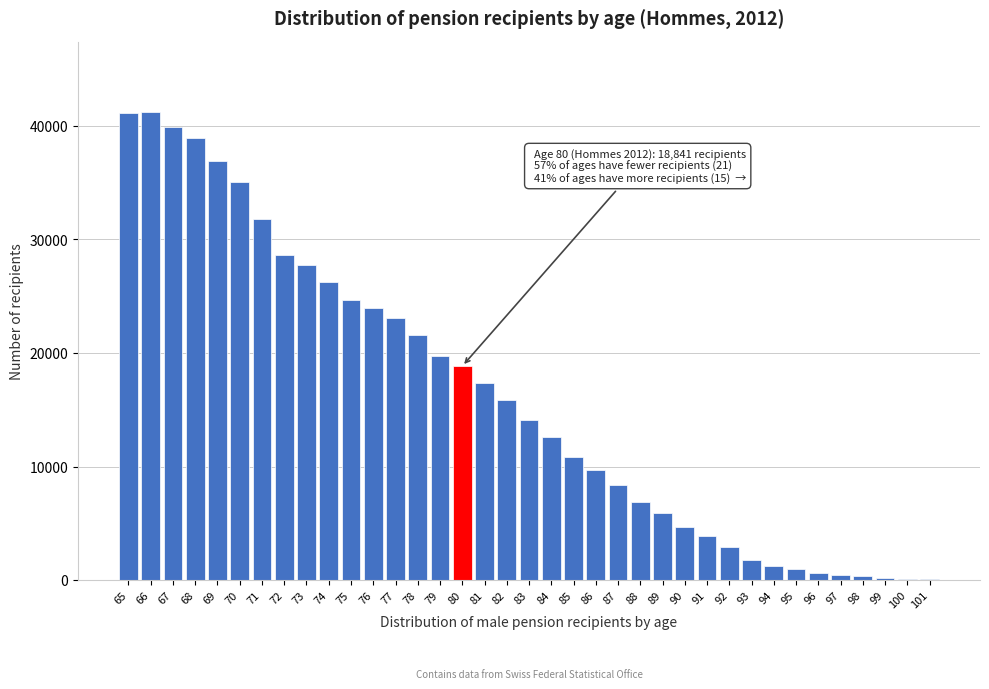

What is the sum of all values?

598333